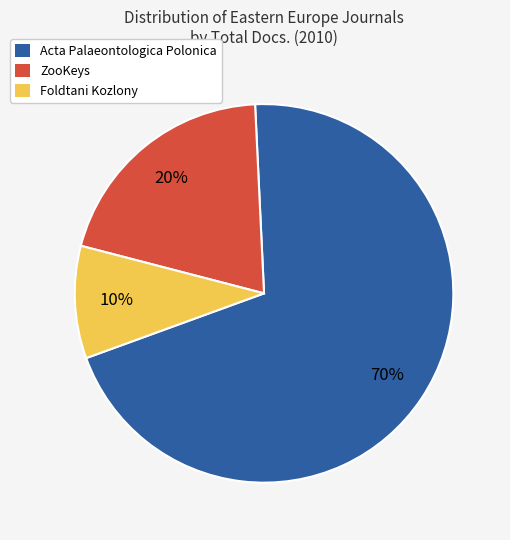

Is there any slice that represents more than half of the pie?

Yes